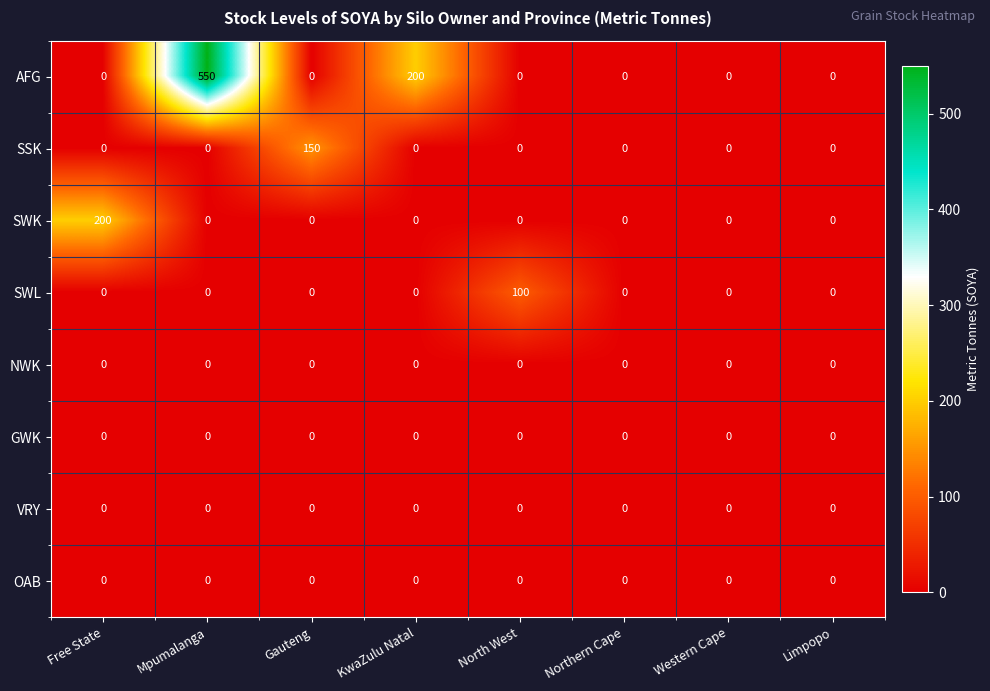

What is the greatest value displayed?

550